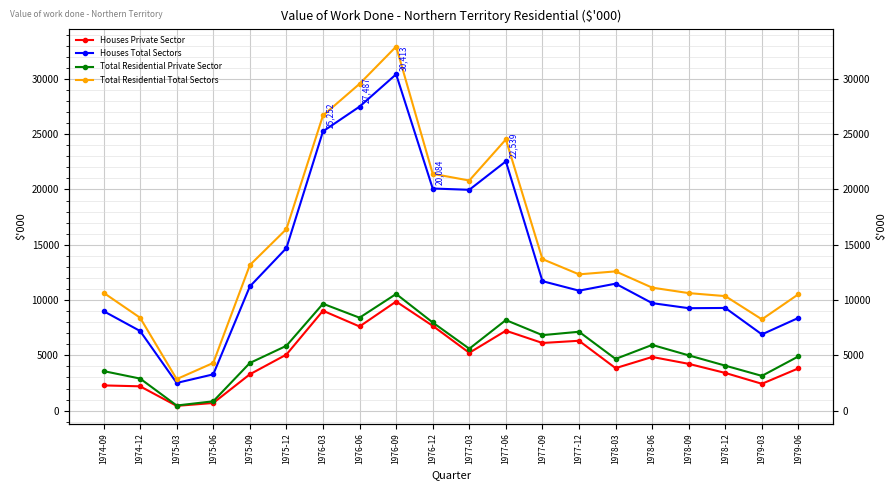

At which label does Total Residential Total Sectors first exceed 12592?

1975-09